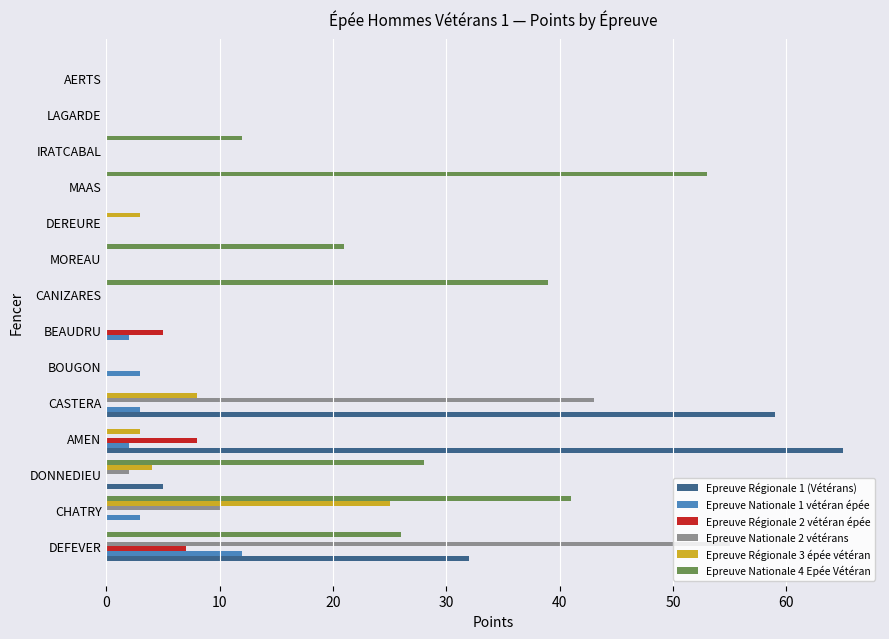

Which series has the largest total across all categories?

Epreuve Nationale 4 Epée Vétéran